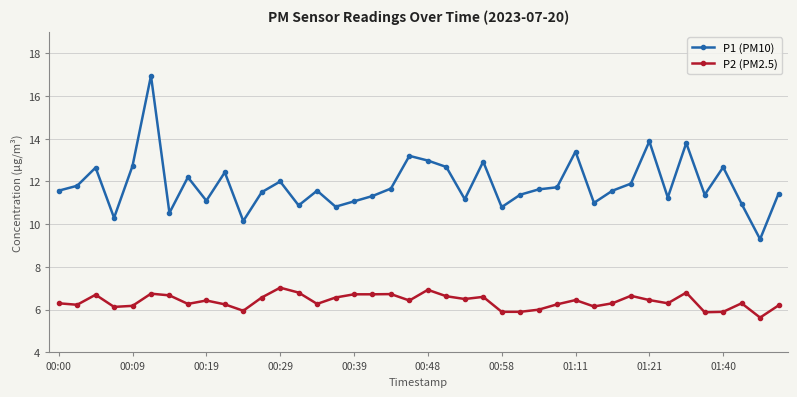

True or false: P1 (PM10) has more than 1 points higher than both neighbors.

True